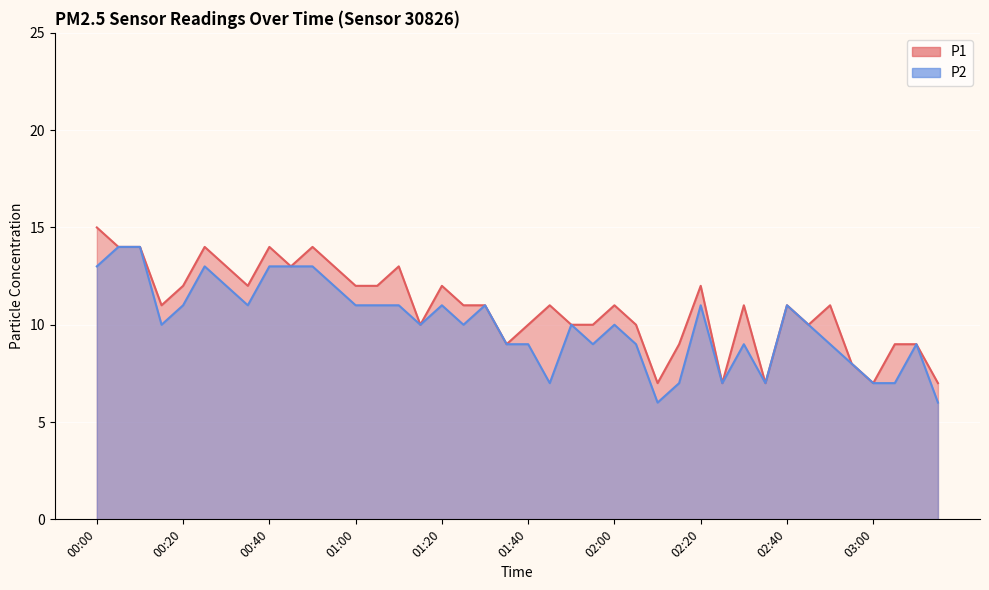

What is the lowest value of the P1 series?

7